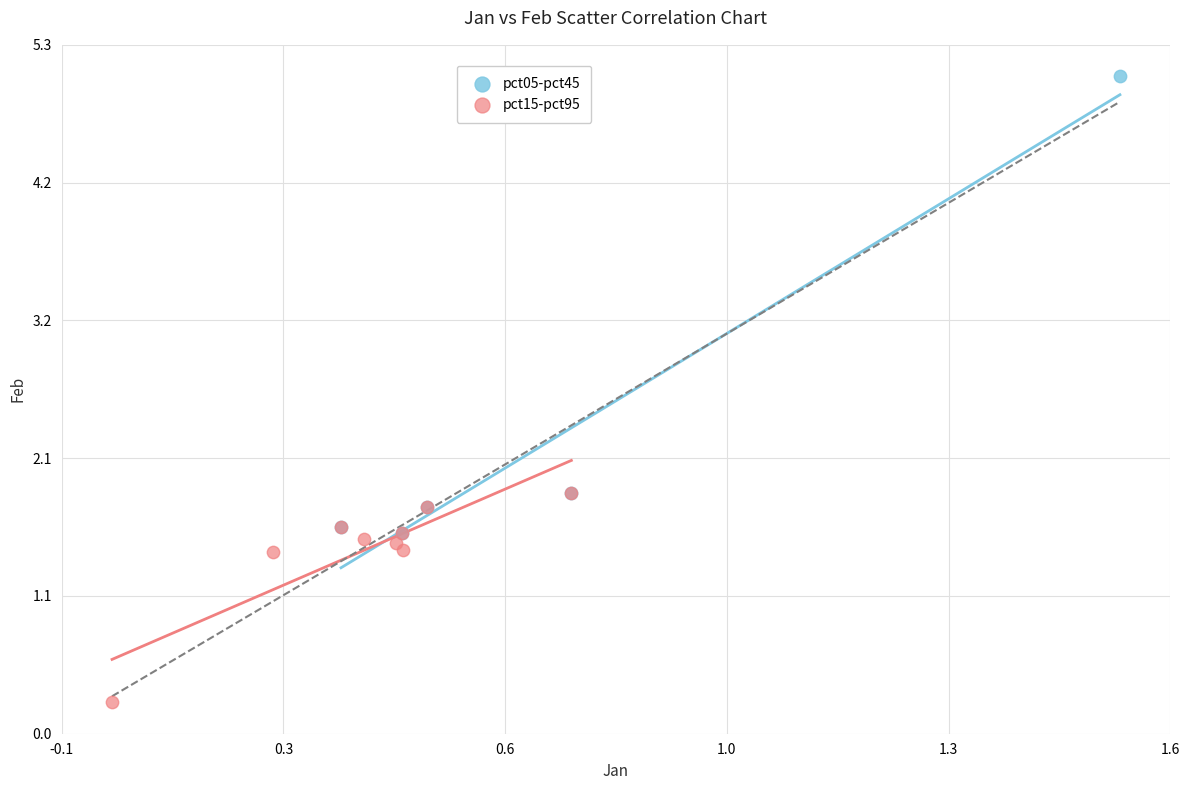

Which series reaches the minimum Y coordinate?

pct15-pct95